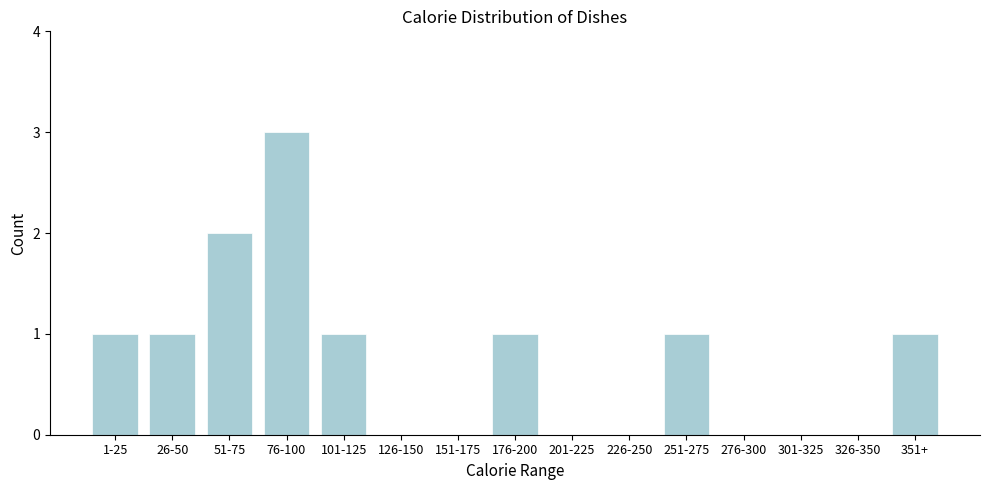

Reading left to right, what are all the values shown in this chart?

1-25=1	26-50=1	51-75=2	76-100=3	101-125=1	126-150=0	151-175=0	176-200=1	201-225=0	226-250=0	251-275=1	276-300=0	301-325=0	326-350=0	351+=1